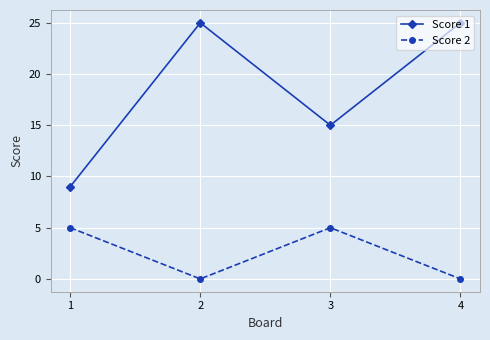

Does the chart have visible grid lines?

Yes